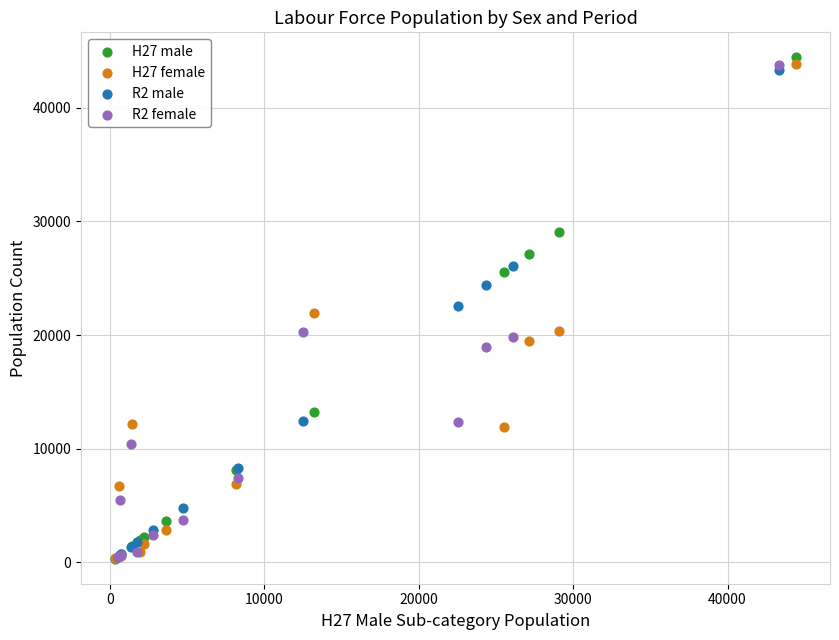

Which series contains the highest Y value?

H27 male